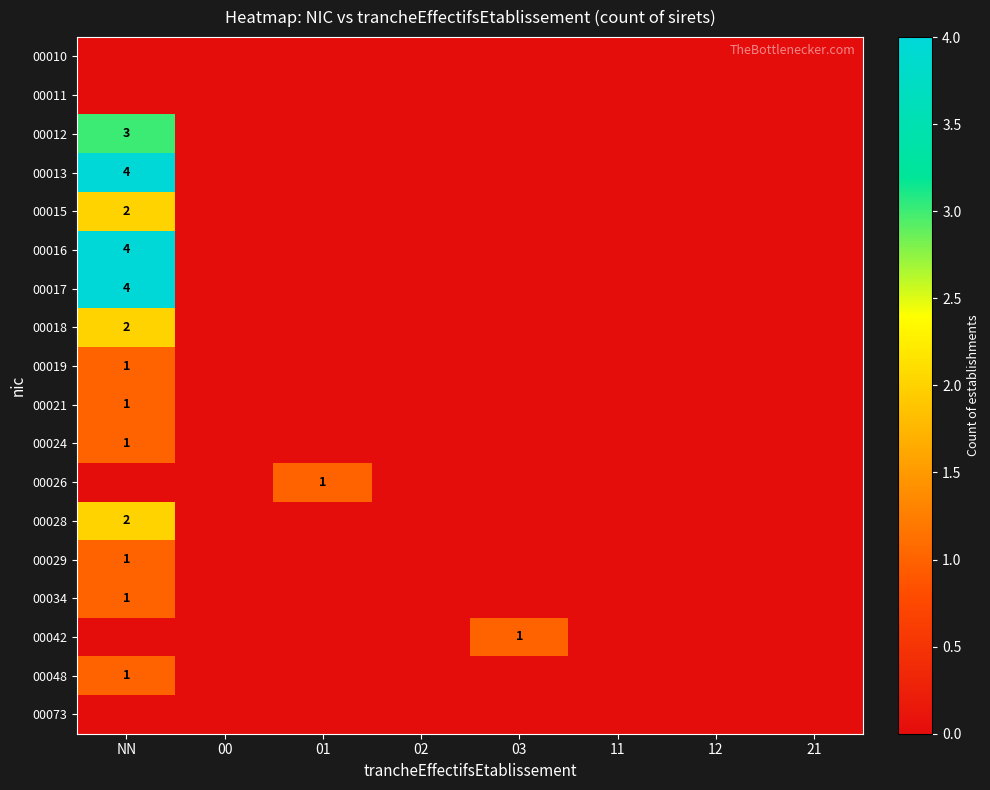

What is the total value across all series at NN?

27